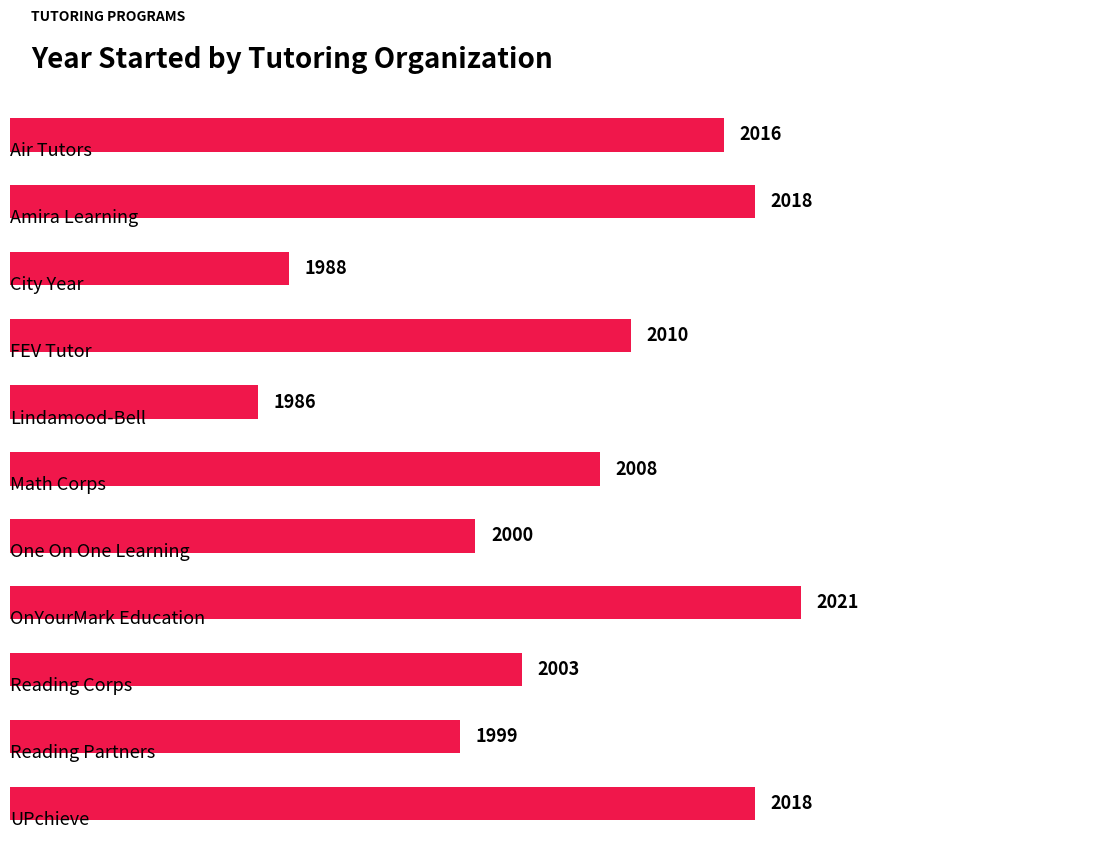

The chart shows a value of 7 at 4. True or false?

False